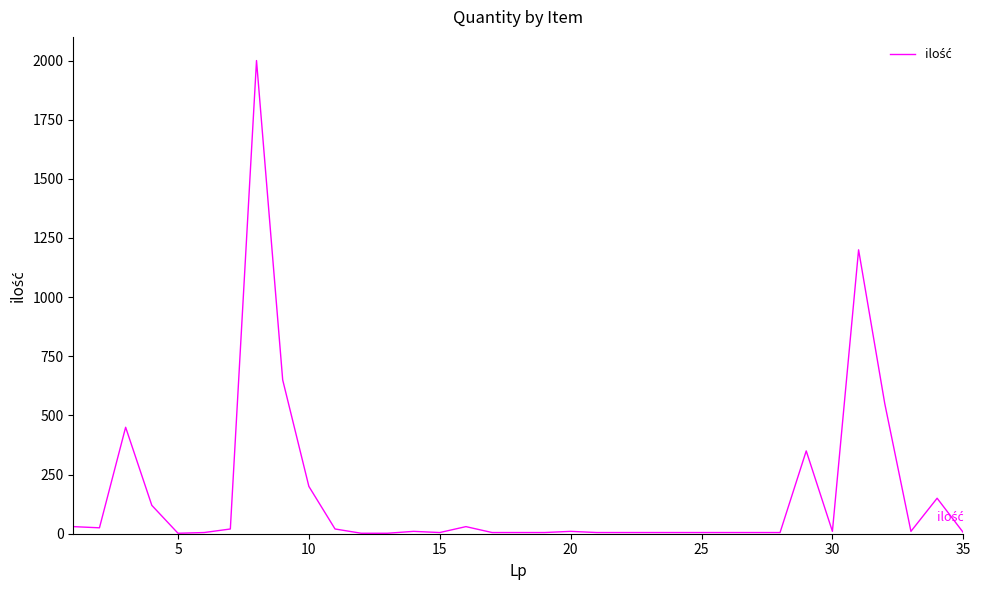

What is the difference between the maximum and minimum values?

1998